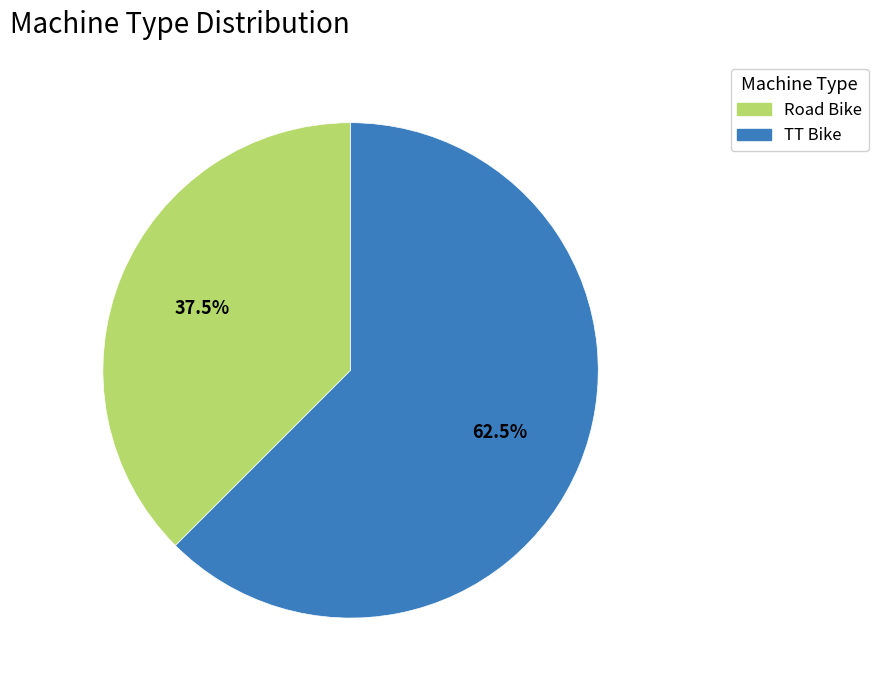

To the nearest percent, what is the average slice percentage?

50%